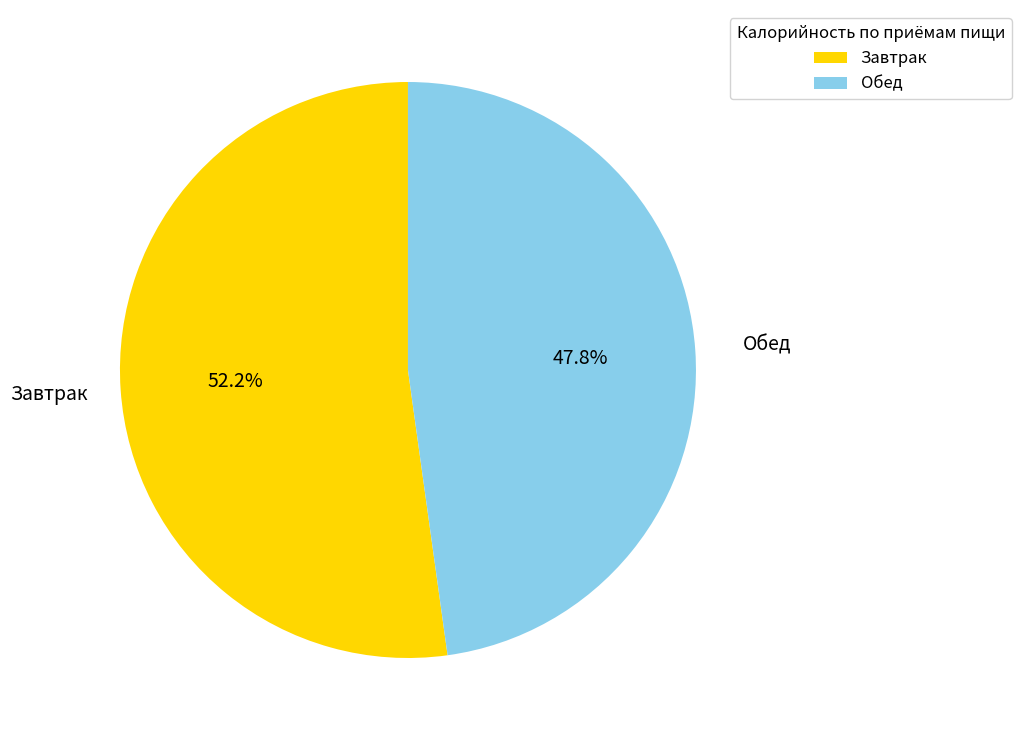

Does Завтрак account for over 50% of the chart?

Yes